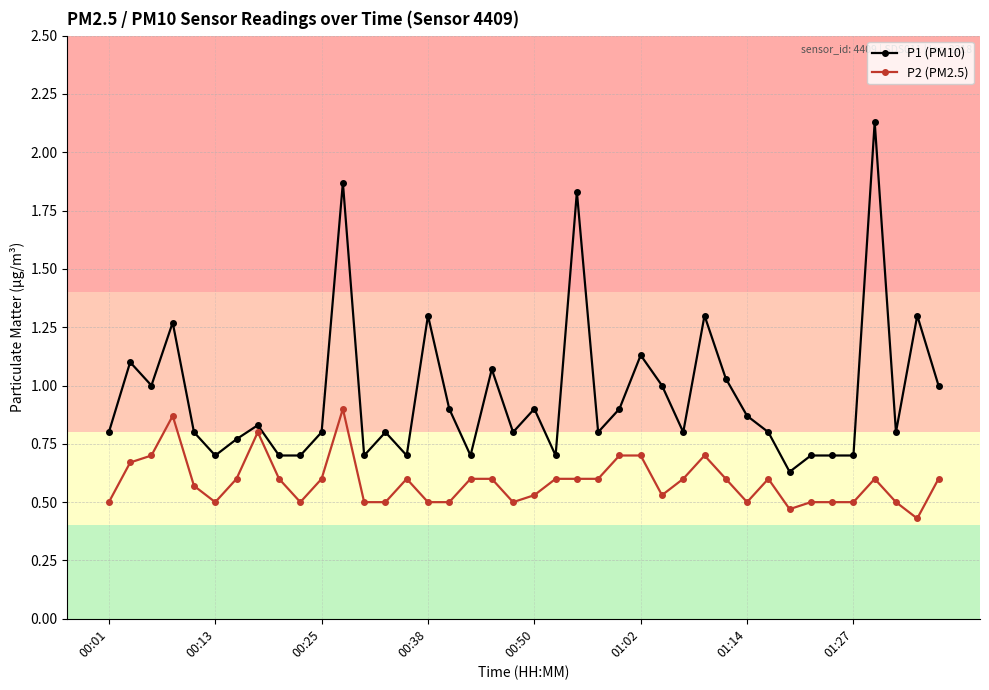

Which series has the widest spread of values?

P1 (PM10)